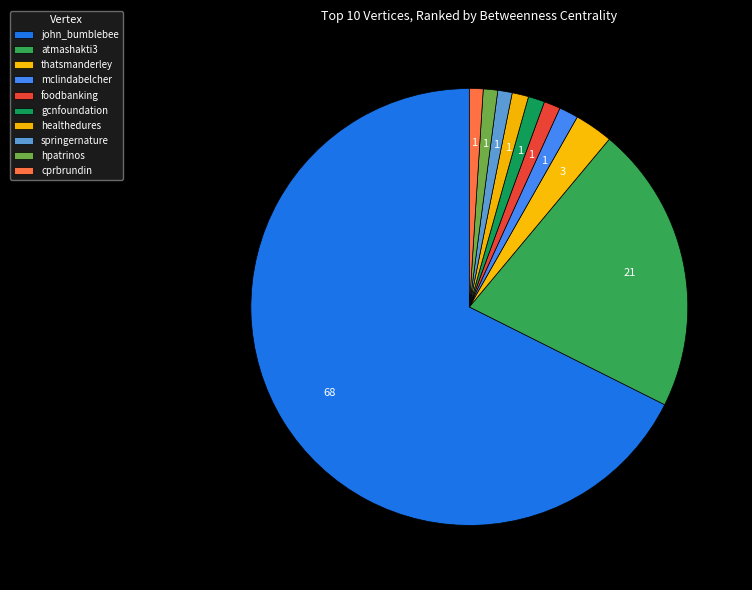

Count the number of slices in the pie.

10